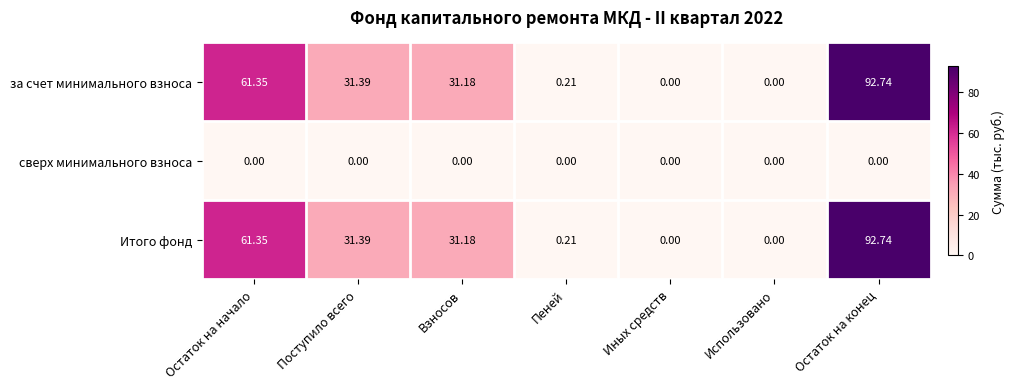

What is the maximum value shown in the chart?

92.7